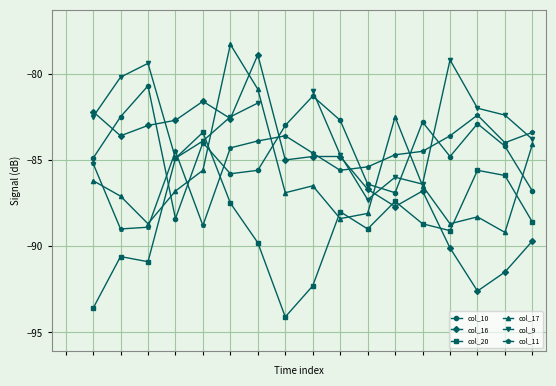

Is this an area chart (filled region under the line)?

No